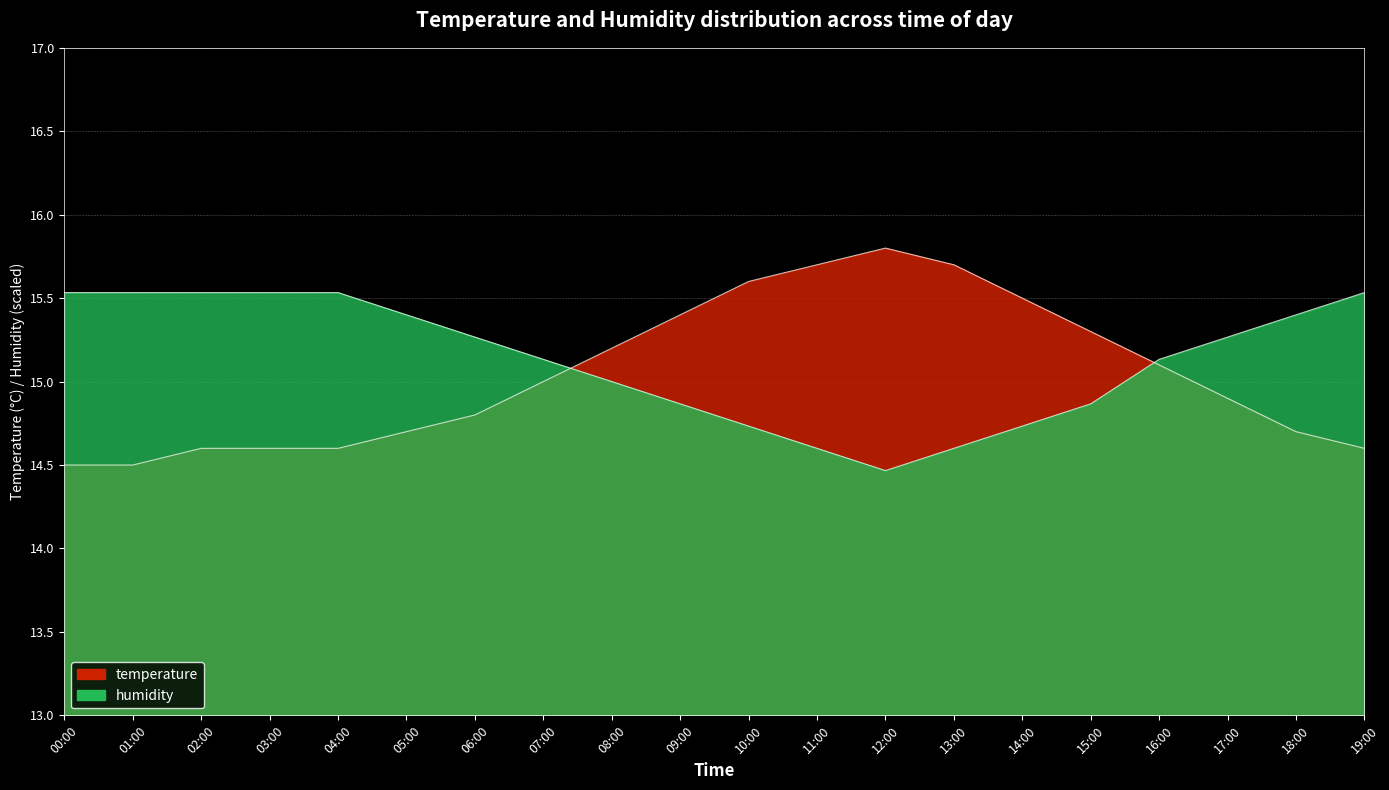

What position from the right is 16:00?

4